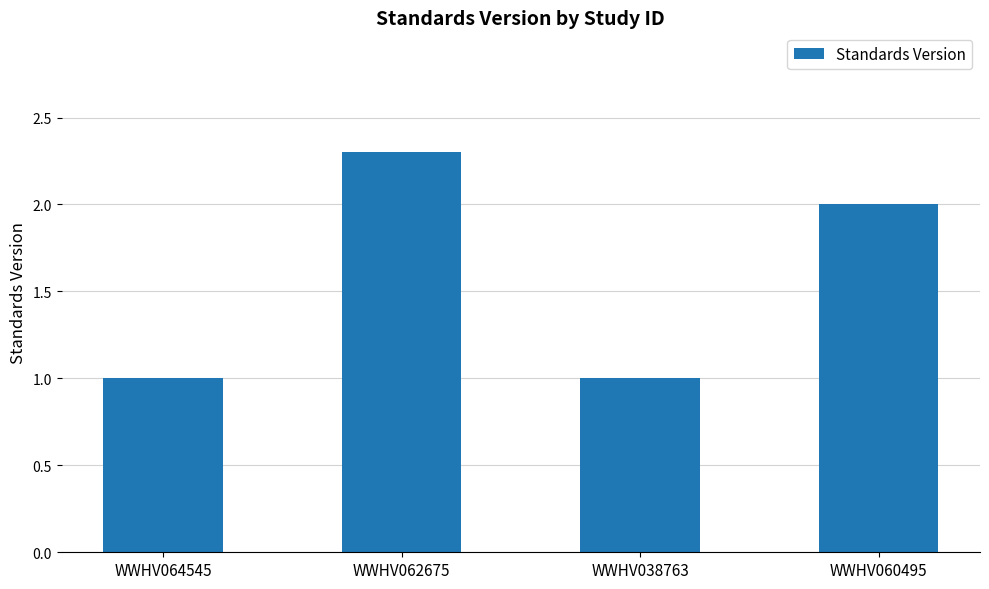

What is the minimum value shown in the chart?

1.0